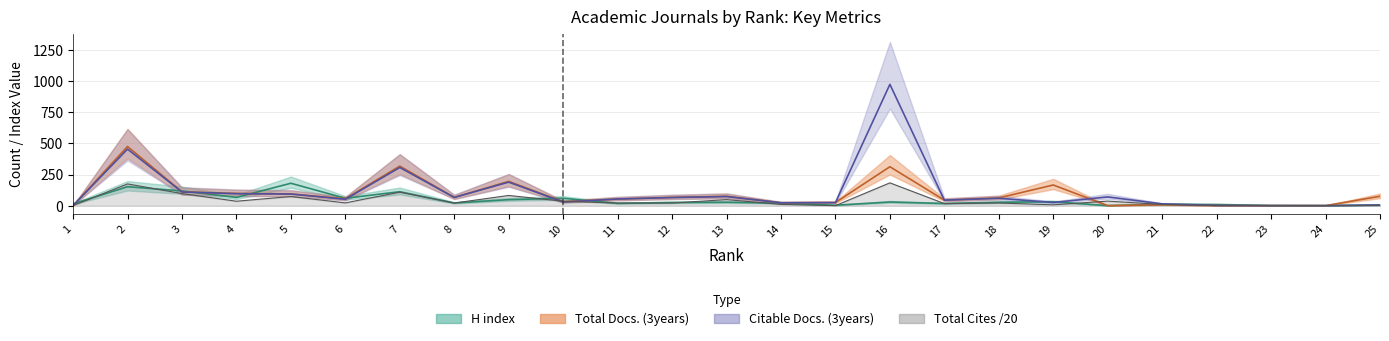

How many times do Total Docs. (3years) and H index cross each other?

7